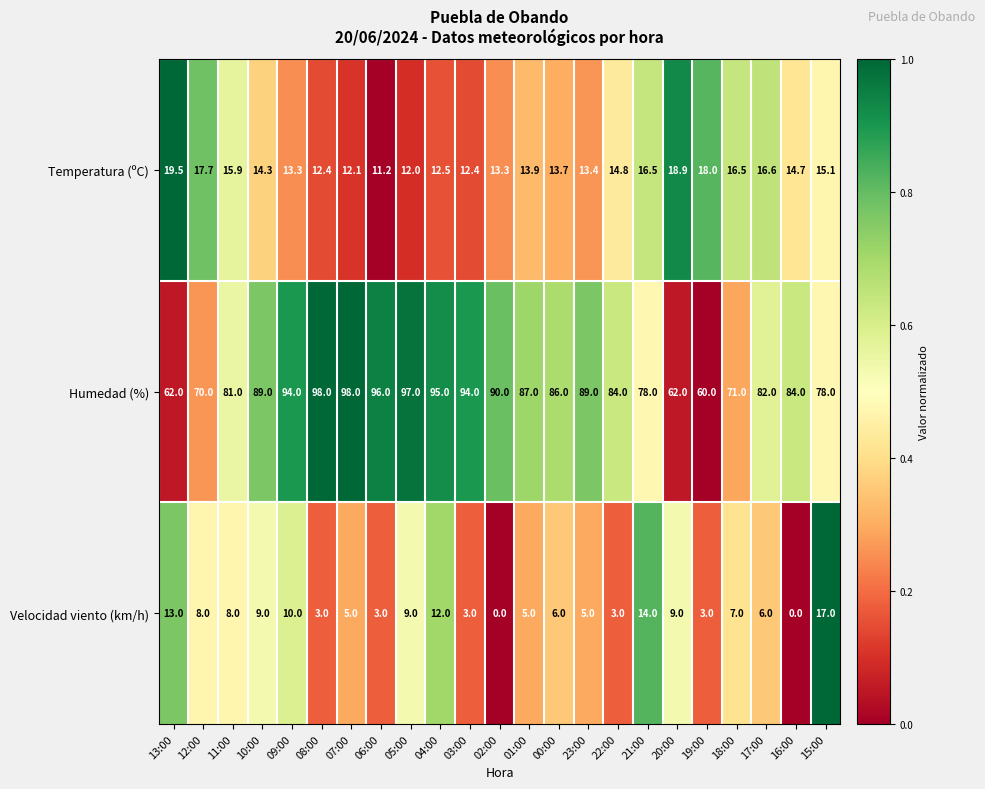

At which label does Humedad (%) first exceed 86?

10:00